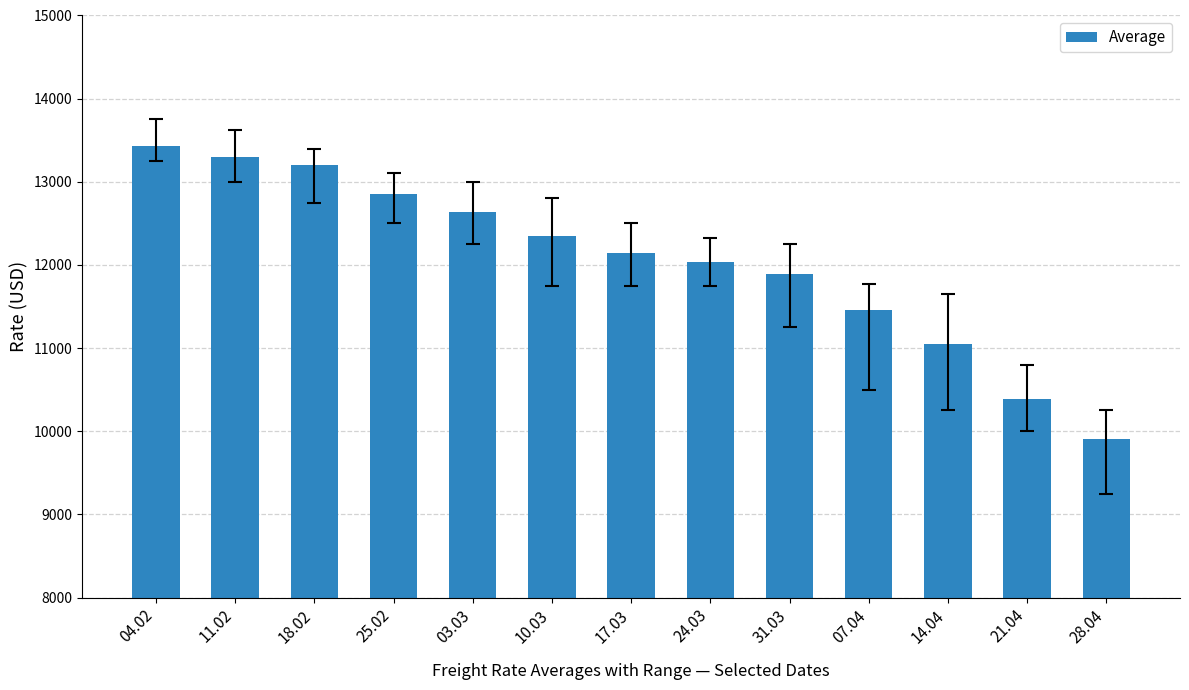

Reading left to right, what are all the values shown in this chart?

13433	13303	13207	12858	12640	12353	12140	12030	11895	11454	11051	10387	9903